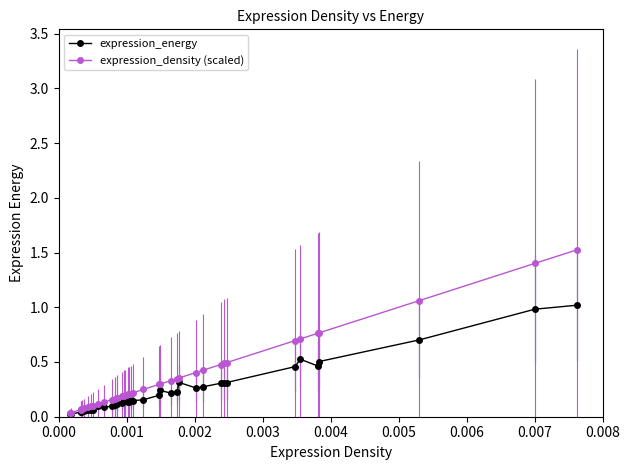

Which series has the largest range (max minus min)?

expression_density (scaled)